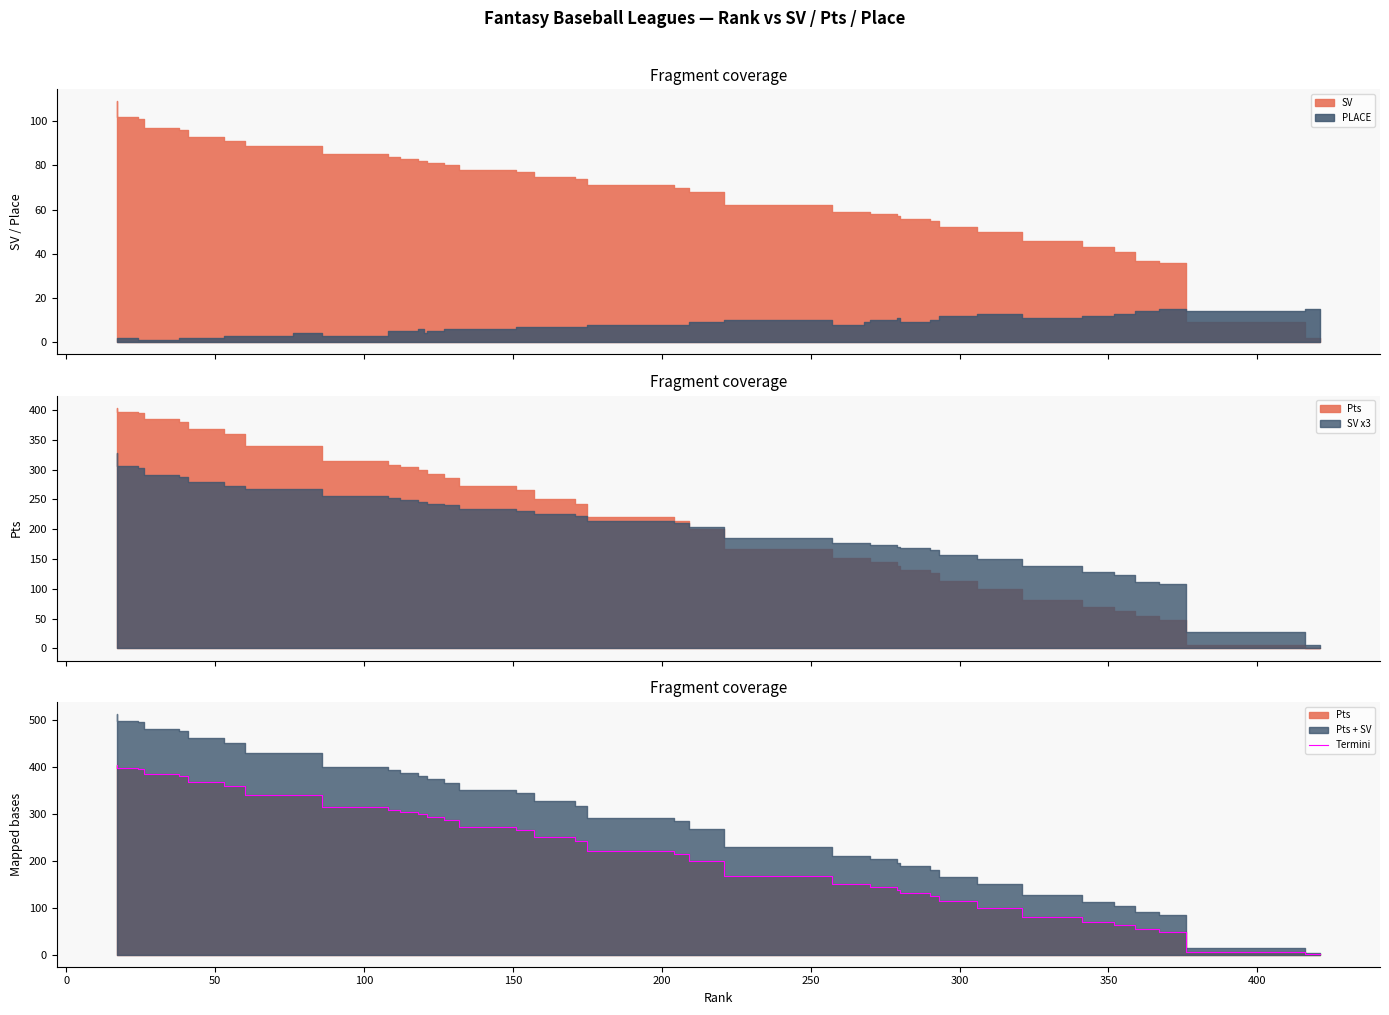

True or false: there are more than 0 points higher than both neighbors.

False